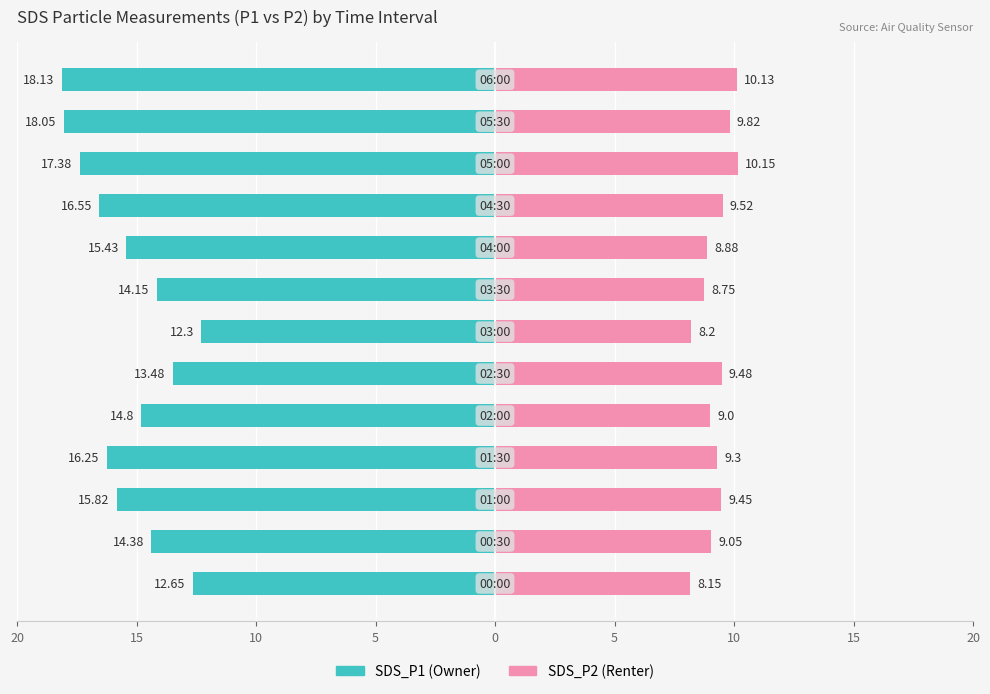

How many data points in SDS_P2 are above 9?

8